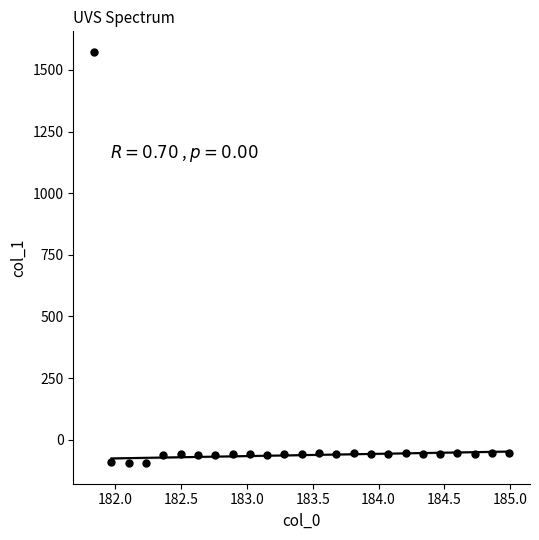

What is the range of X values (max minus min)?

3.1